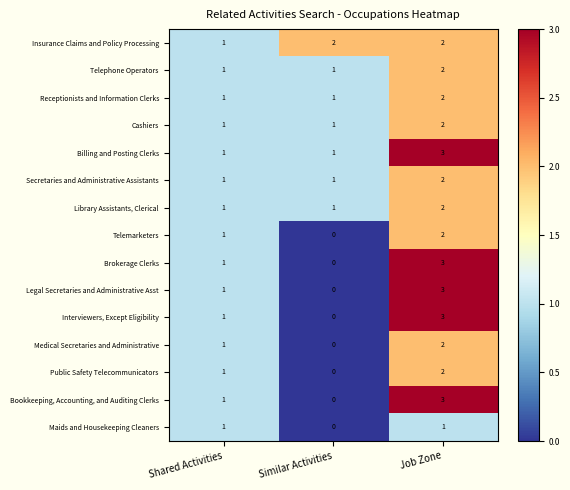

At how many categories does at least one series exceed 0?

3